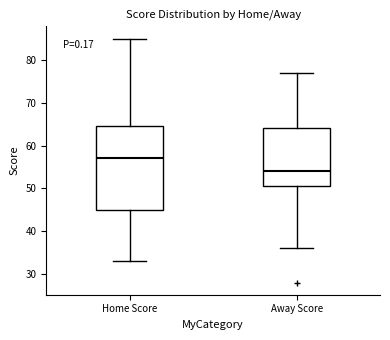

Reading left to right, read every box against the y-axis: the position of its median line, the range the box covers, and the ends of its whiskers. The values are not printed on the chart, so give them approximately, as read against the axis.

Home Score: median 57, box 45 to 65, whiskers 33 to 85
Away Score: median 54, box 51 to 64, whiskers 36 to 77